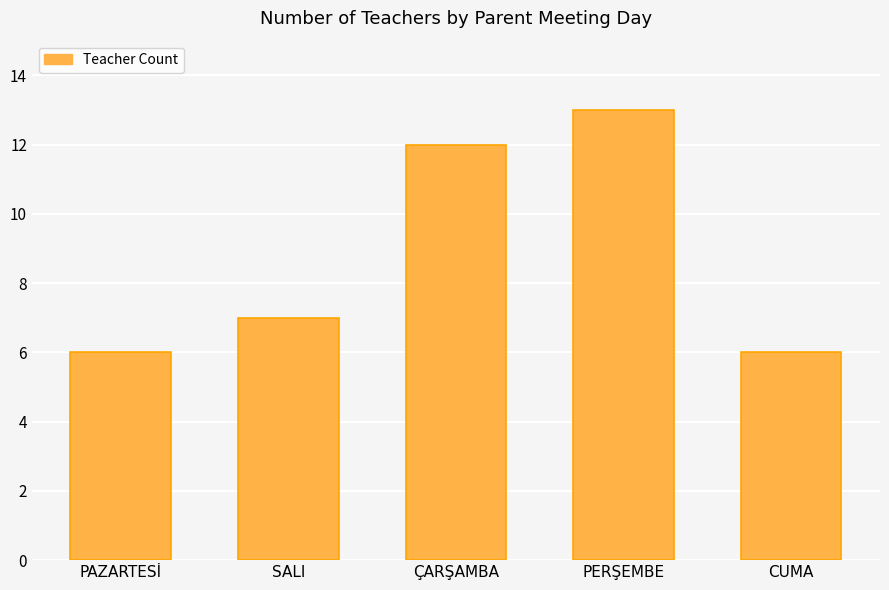

Is it true that the value at CUMA is 1?

False